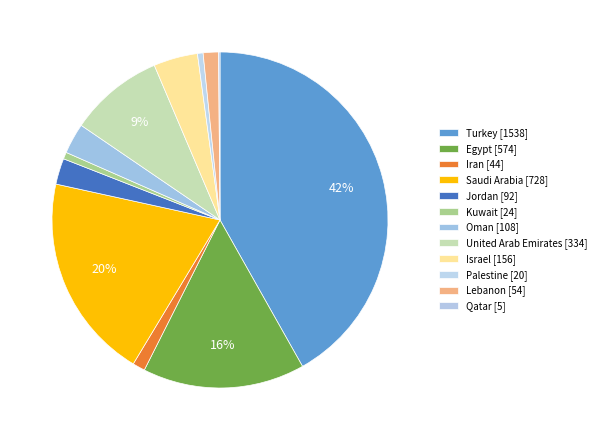

Between Jordan and Kuwait, which is larger?

Jordan